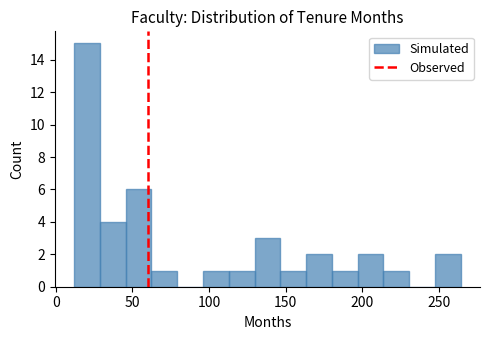

Read against the x-axis, roughly where is the centre of the tallest bar?

20